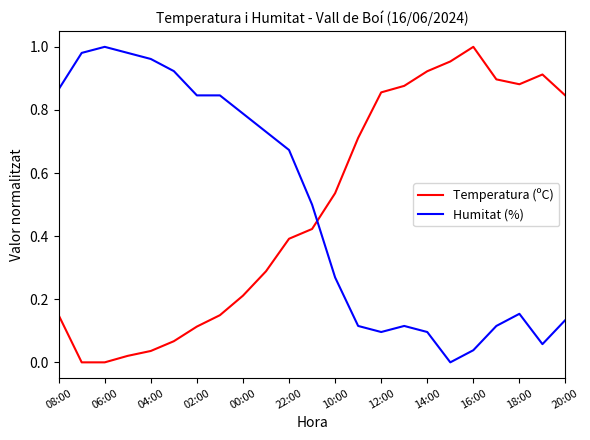

How many times do Humitat (%) and Temperatura (ºC) cross each other?

1